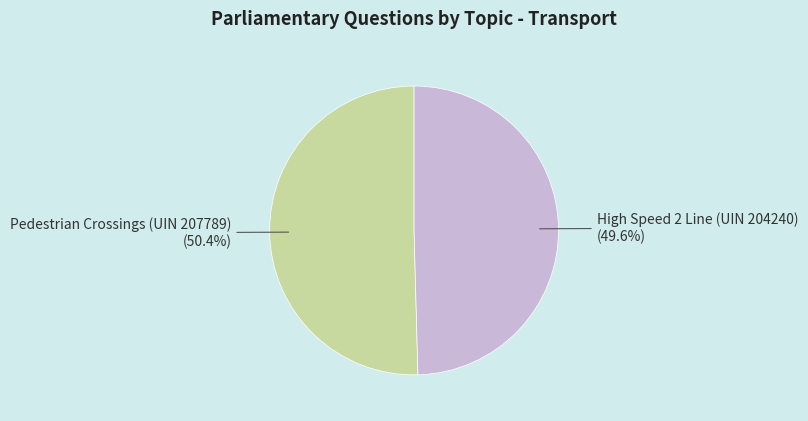

Does any single category account for the majority?

Yes